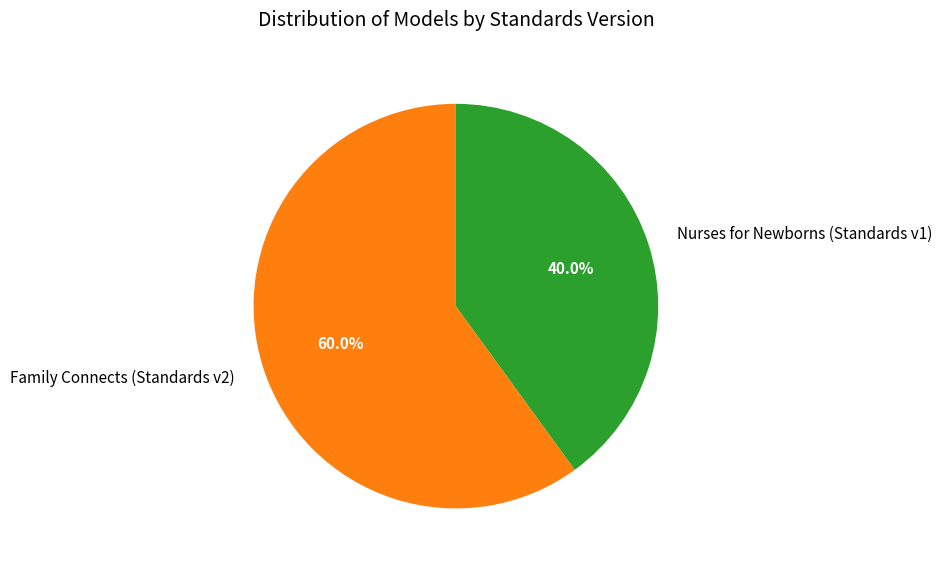

How many segments does this pie chart have?

2